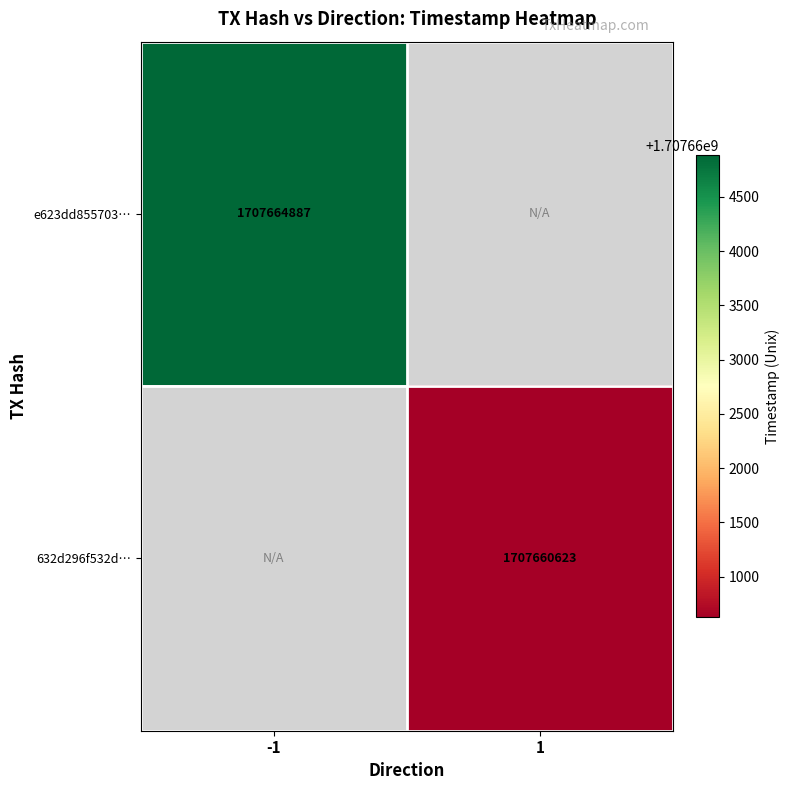

What is the greatest value displayed?

1707664887.0